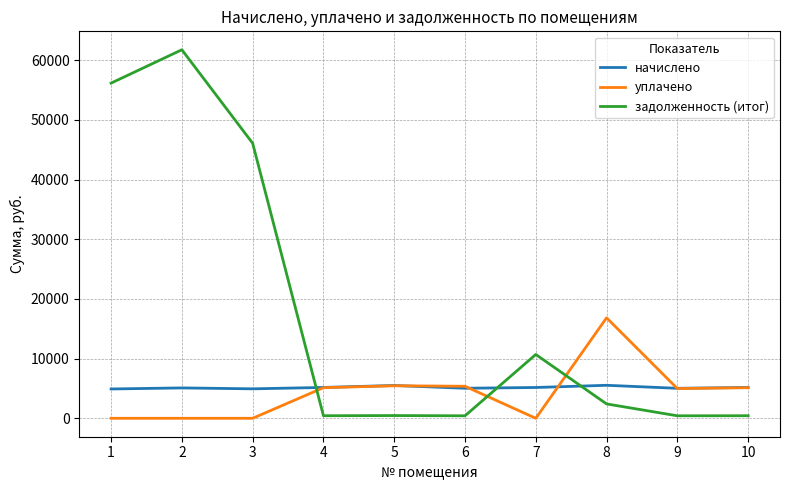

Which series changed the most between 4 and 7?

задолженность (итог)